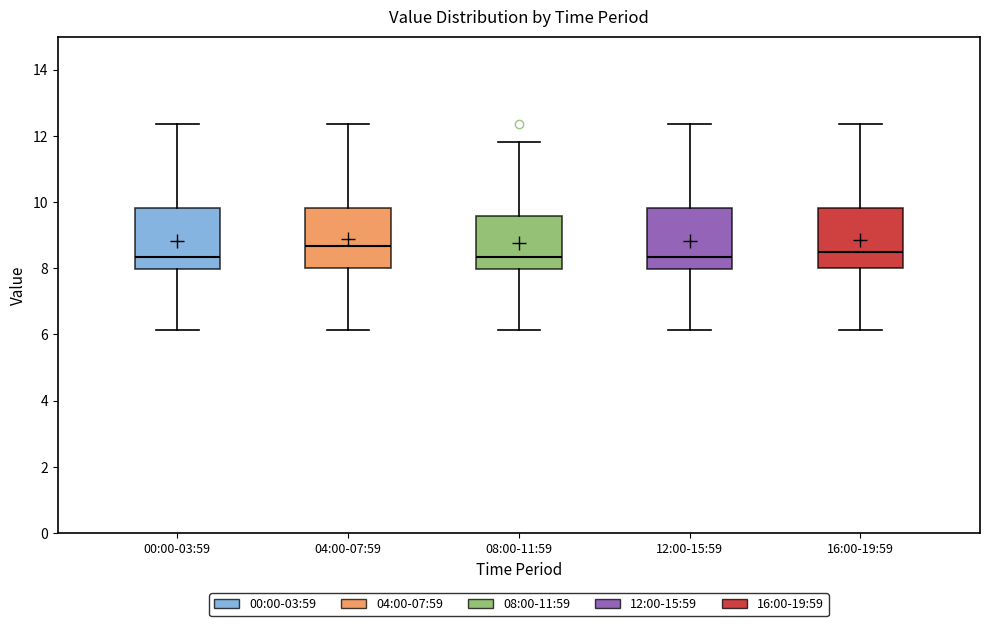

Where is the upper edge of the box for 16:00-19:59 on the y-axis? The values are not printed on the chart, so give them approximately, as read against the axis.

9.8